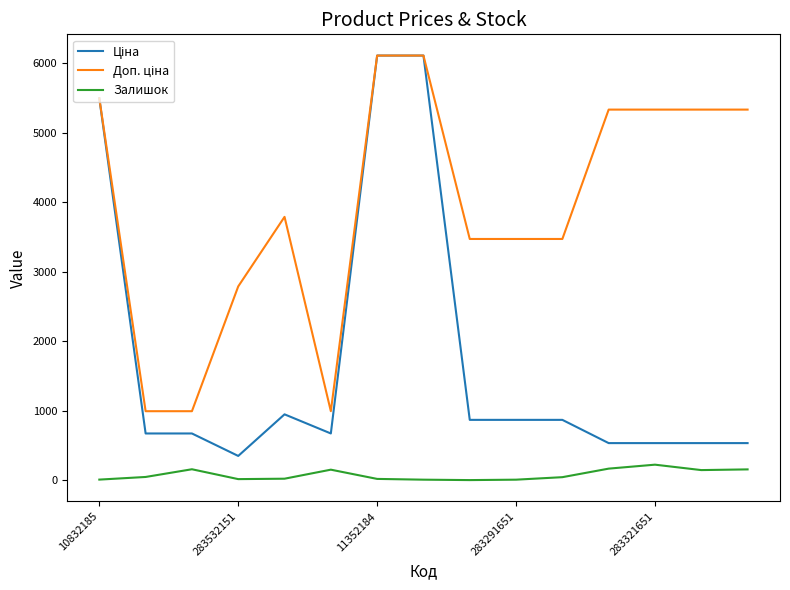

What is the greatest value displayed?

6112.5